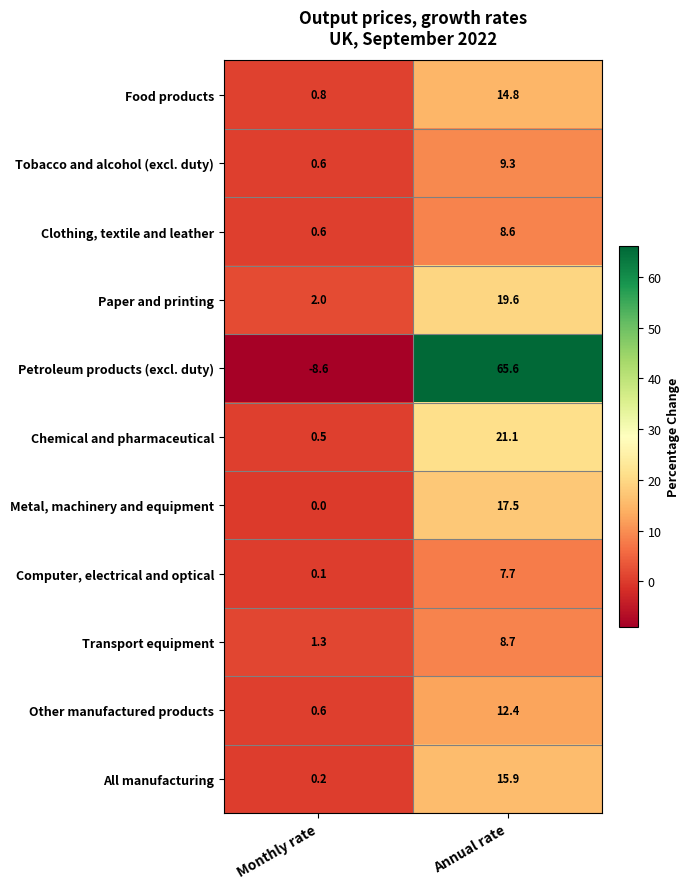

Is it true that Chemical and pharmaceutical equals 0.5 at Monthly rate?

True